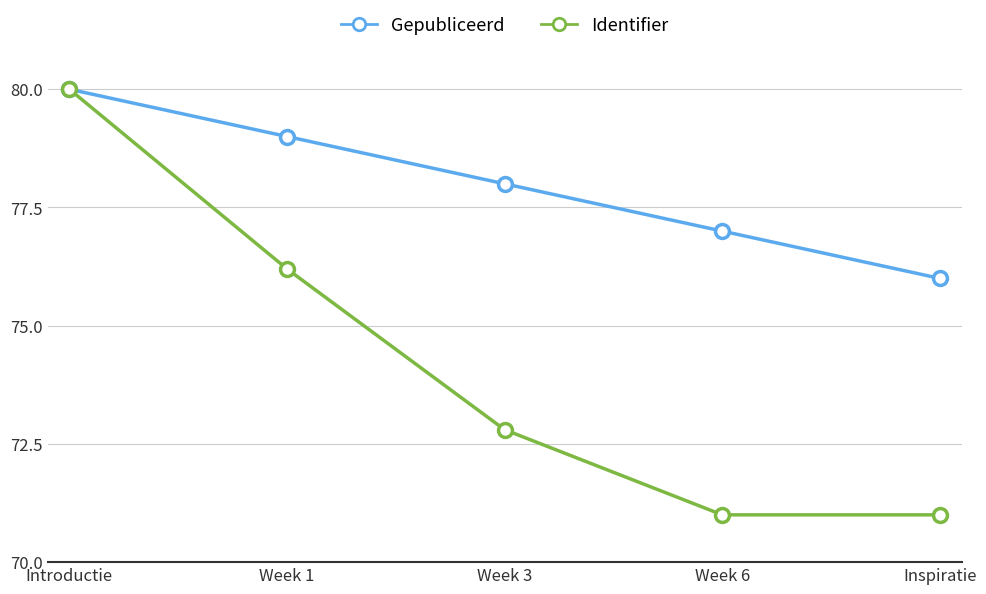

What position from the right is Week 3?

3